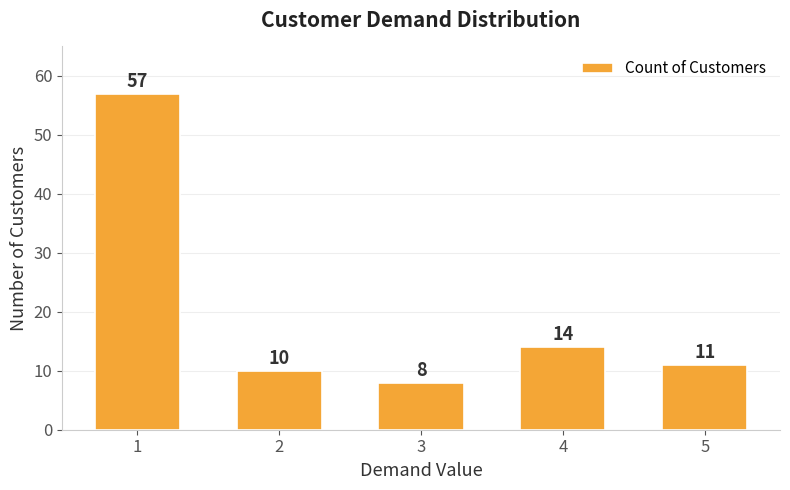

Read the value at 1, to the nearest 10.

60